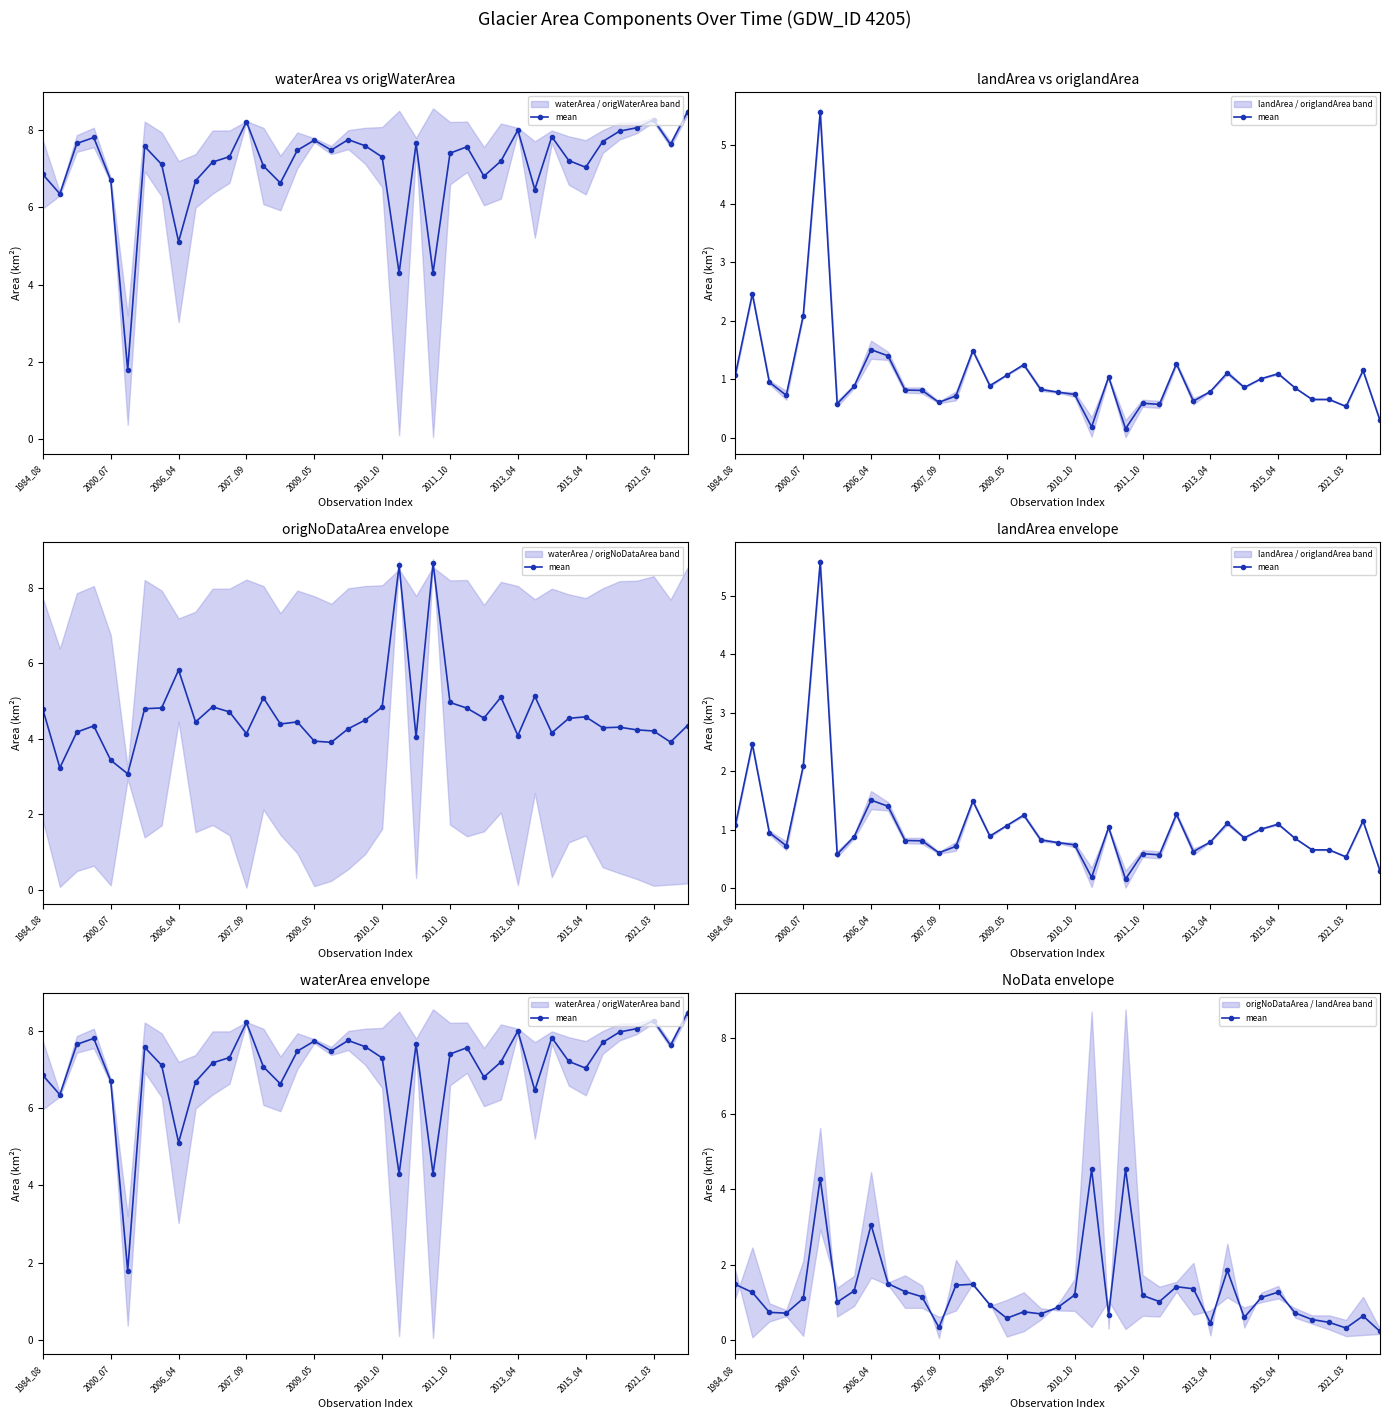

How many lines are shown in the chart?

1